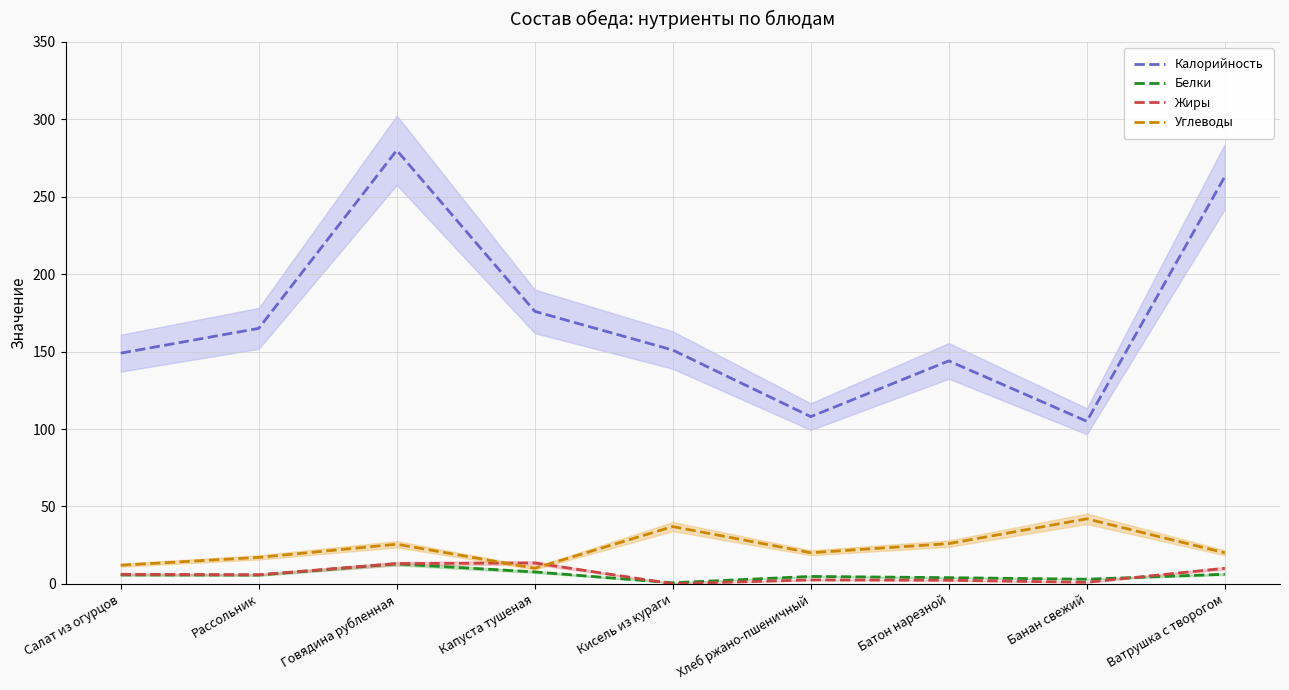

What position from the right is Рассольник?

8